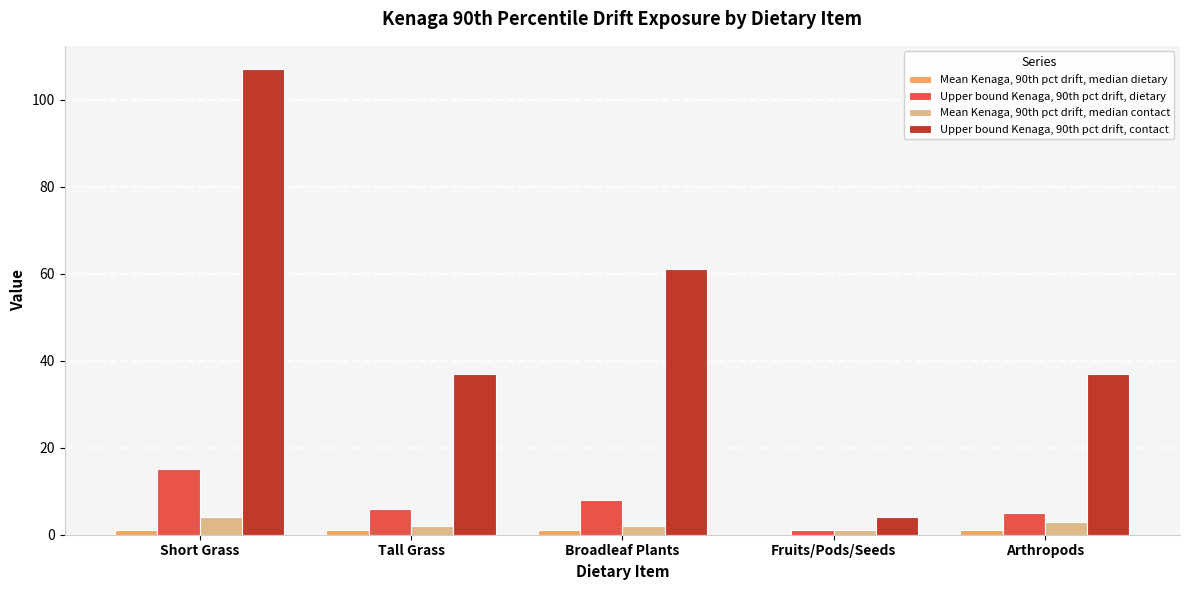

Which series has the largest range (max minus min)?

Upper bound Kenaga, 90th pct drift, contact